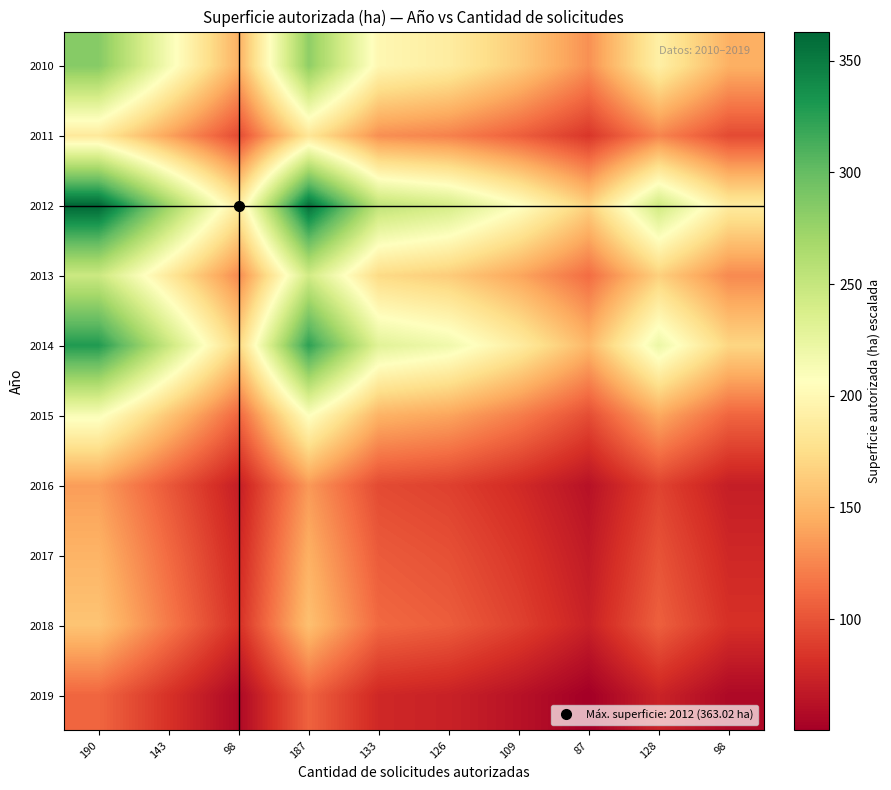

At 128, list the series in order from smallest to largest.

2019, 2016, 2017, 2018, 2011, 2015, 2013, 2010, 2014, 2012